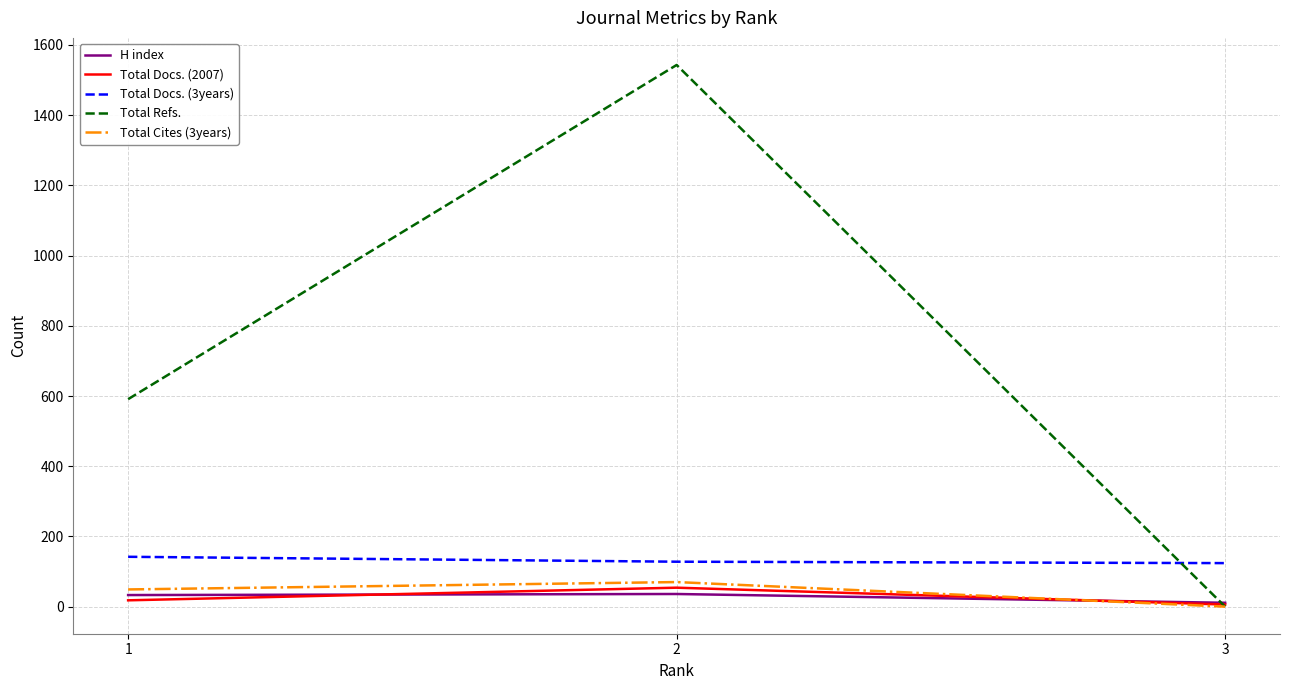

How many values in the Total Docs. (3years) series are below 128?

1